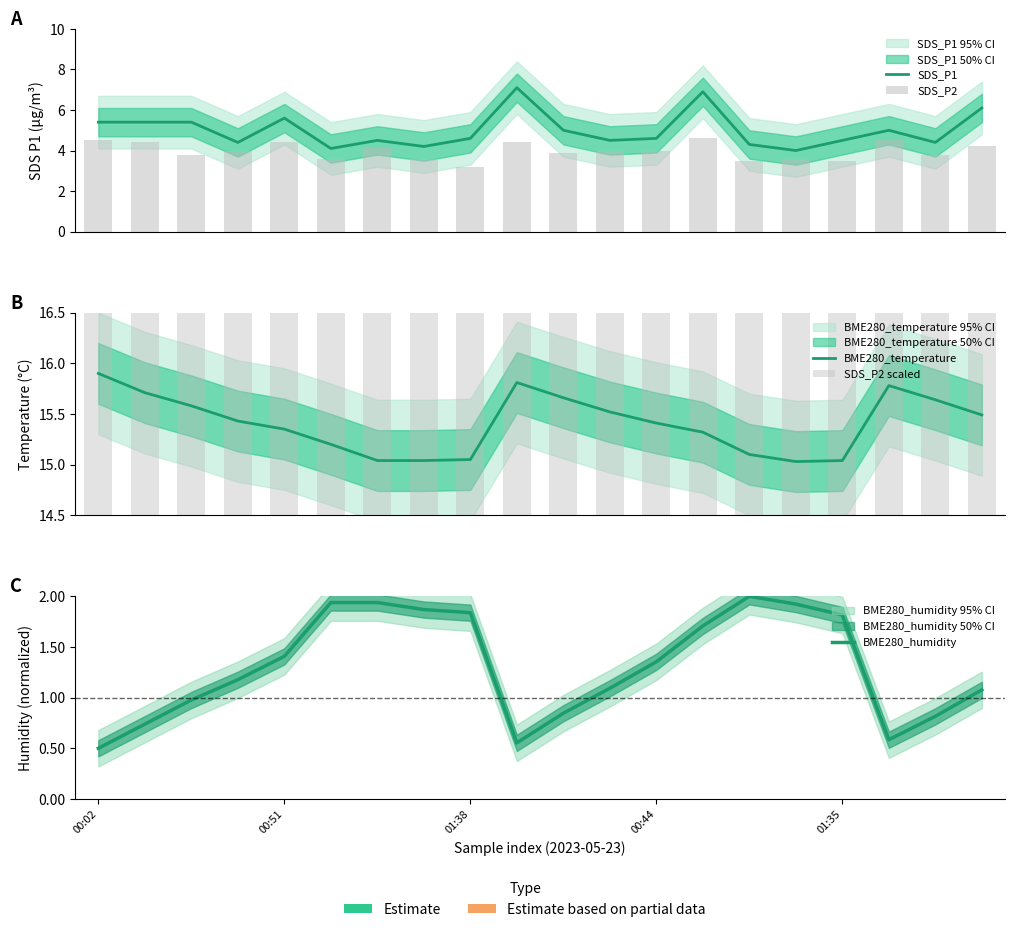

Are the bars grouped side by side (vs. stacked)?

Yes